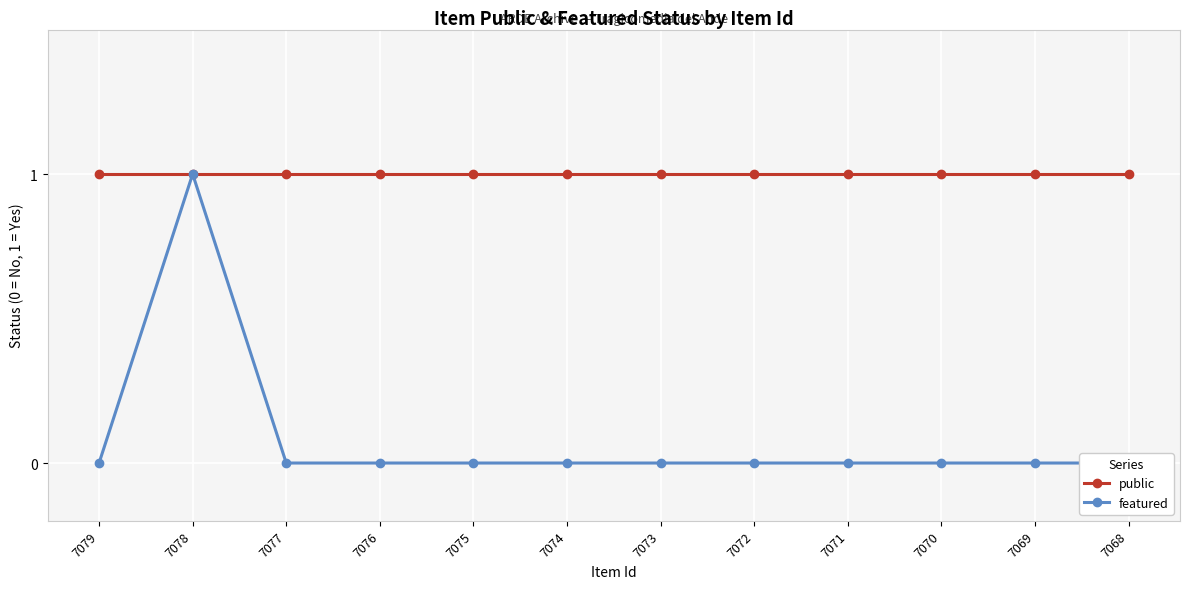

At which label does featured reach its peak?

7078